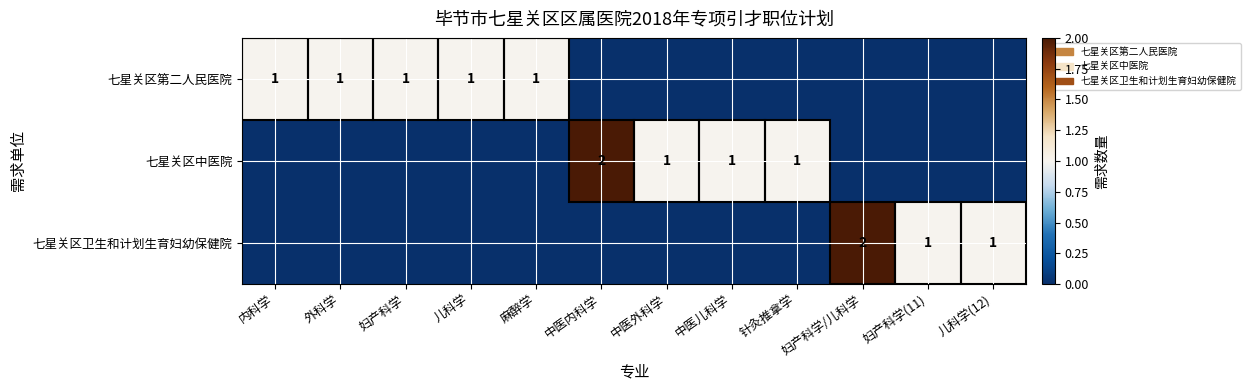

The value of 七星关区卫生和计划生育妇幼保健院 at 妇产科学/儿科学 is 2. True or false?

True